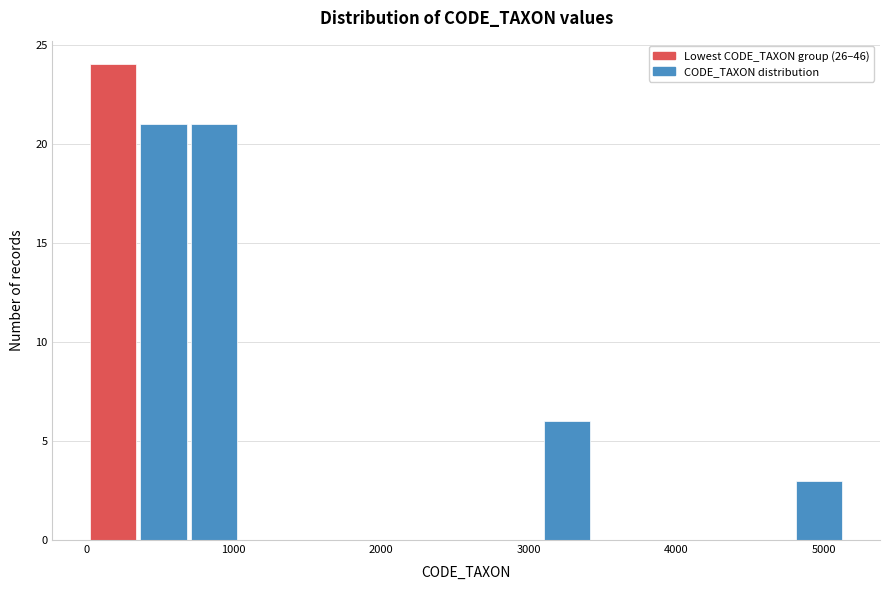

Around what value on the x-axis is the tallest bar? Give the approximate position of its centre, as read against the axis.

200